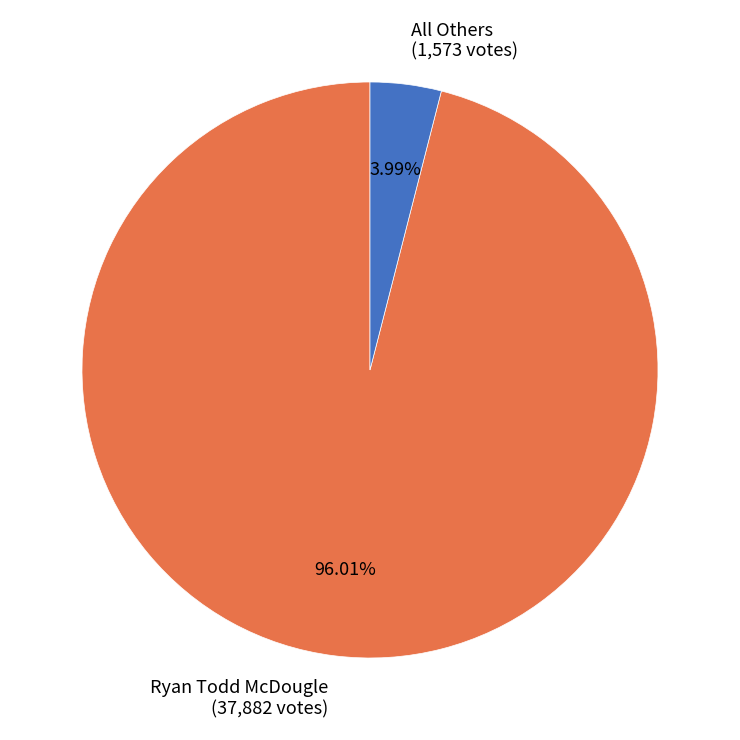

Which has a higher value, Ryan Todd McDougle (37,882 votes) or All Others (1,573 votes)?

Ryan Todd McDougle (37,882 votes)